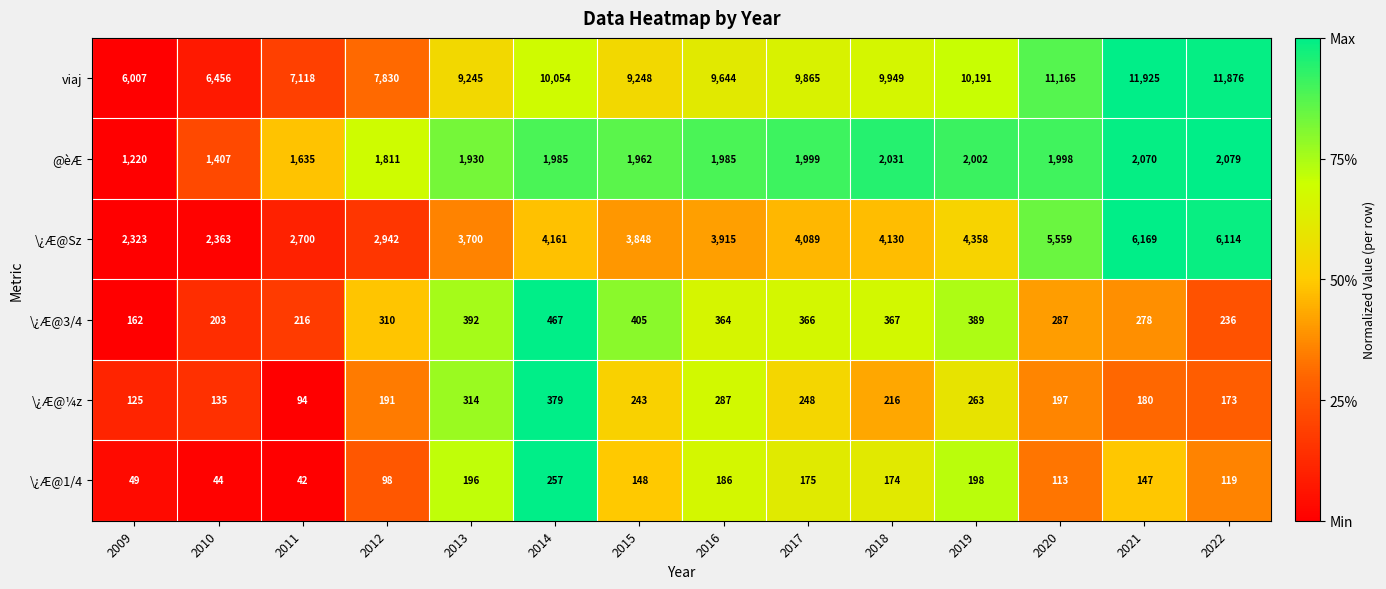

Which category has the lowest value across all series?

2011